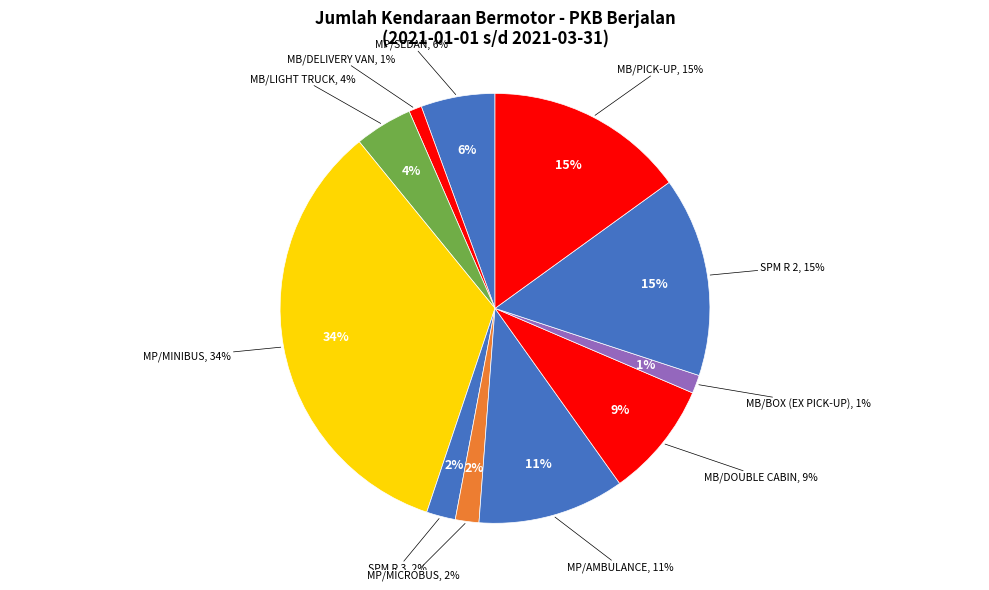

Is it true that MB/DELIVERY VAN is 1% of the pie?

True